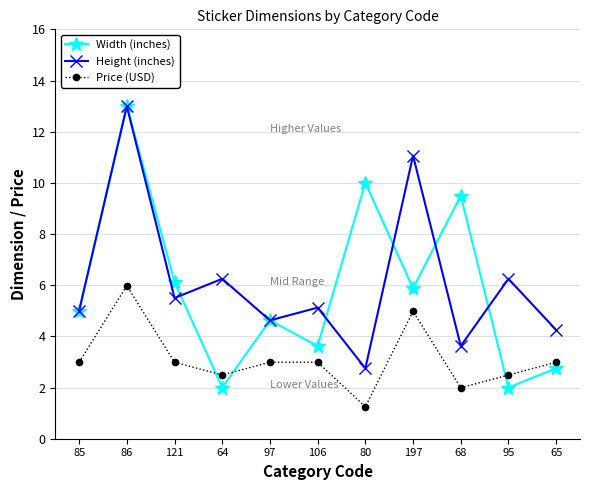

What is the label of the 9th point from the left?

68